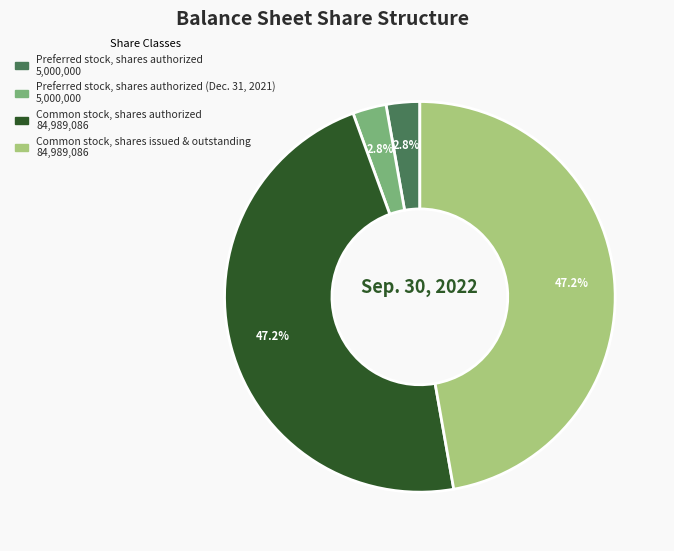

To the nearest percent, what is the difference between the largest and smallest slice percentages?

44%